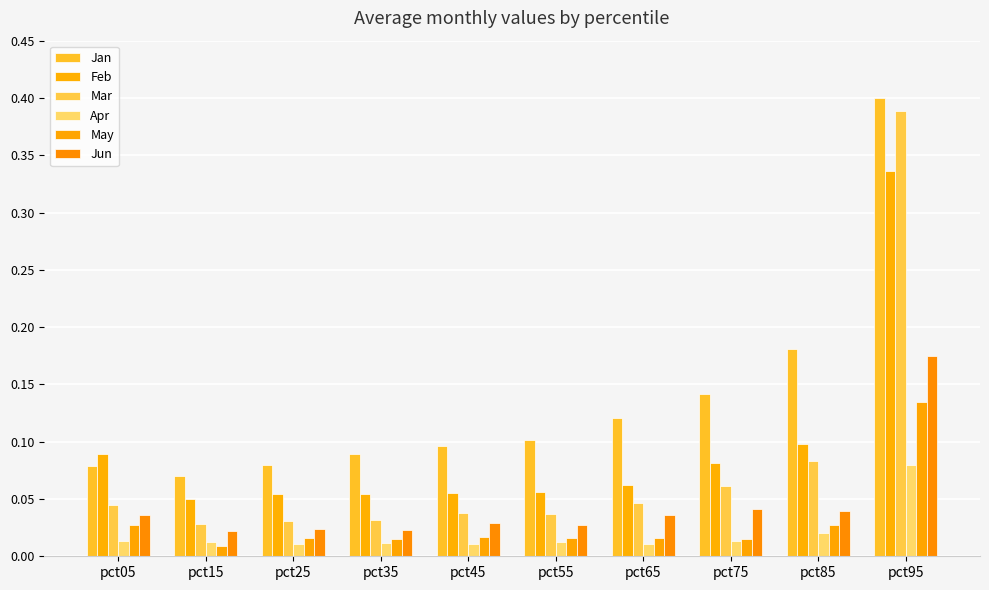

Does the chart contain any negative values?

No